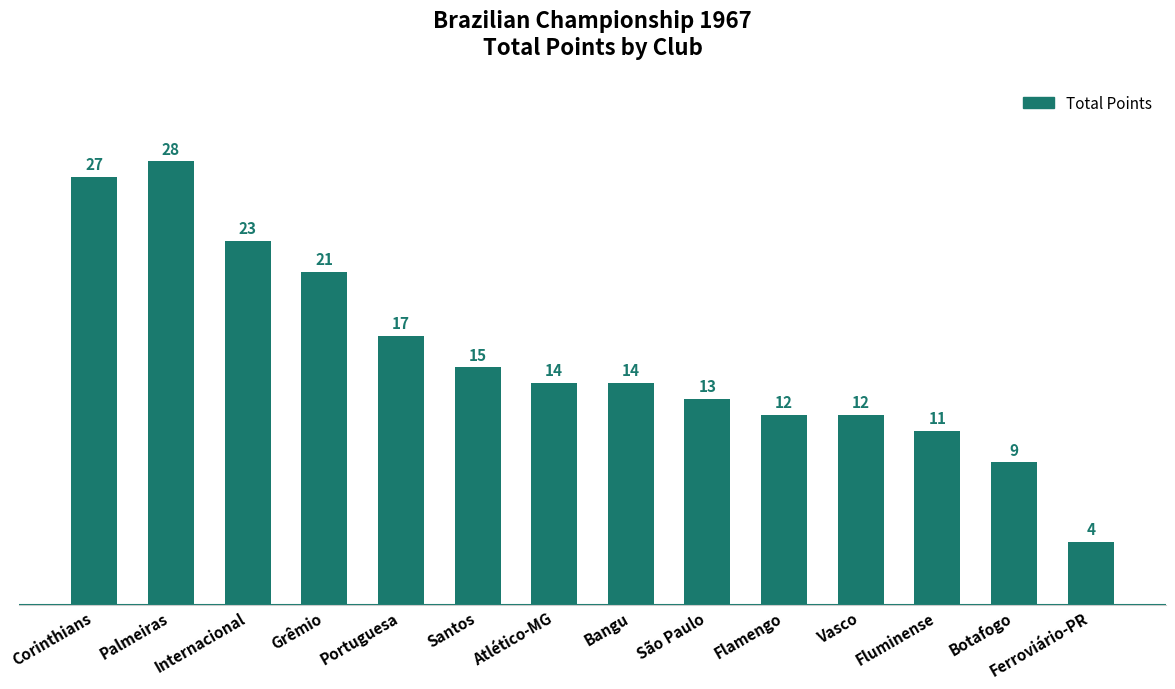

Are the bars grouped side by side (vs. stacked)?

No